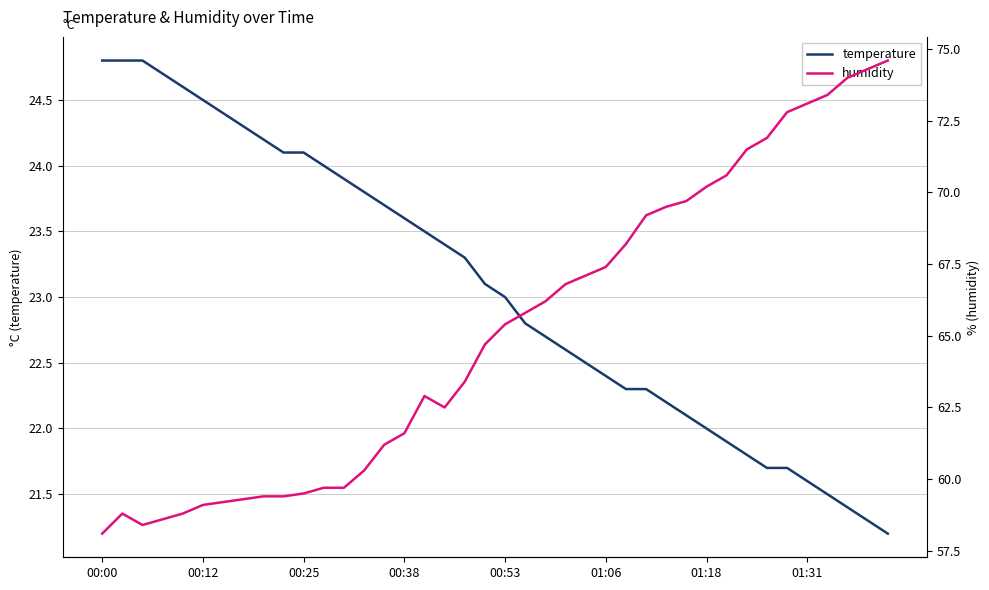

The temperature series shows 21.6 at 01:31. True or false?

True